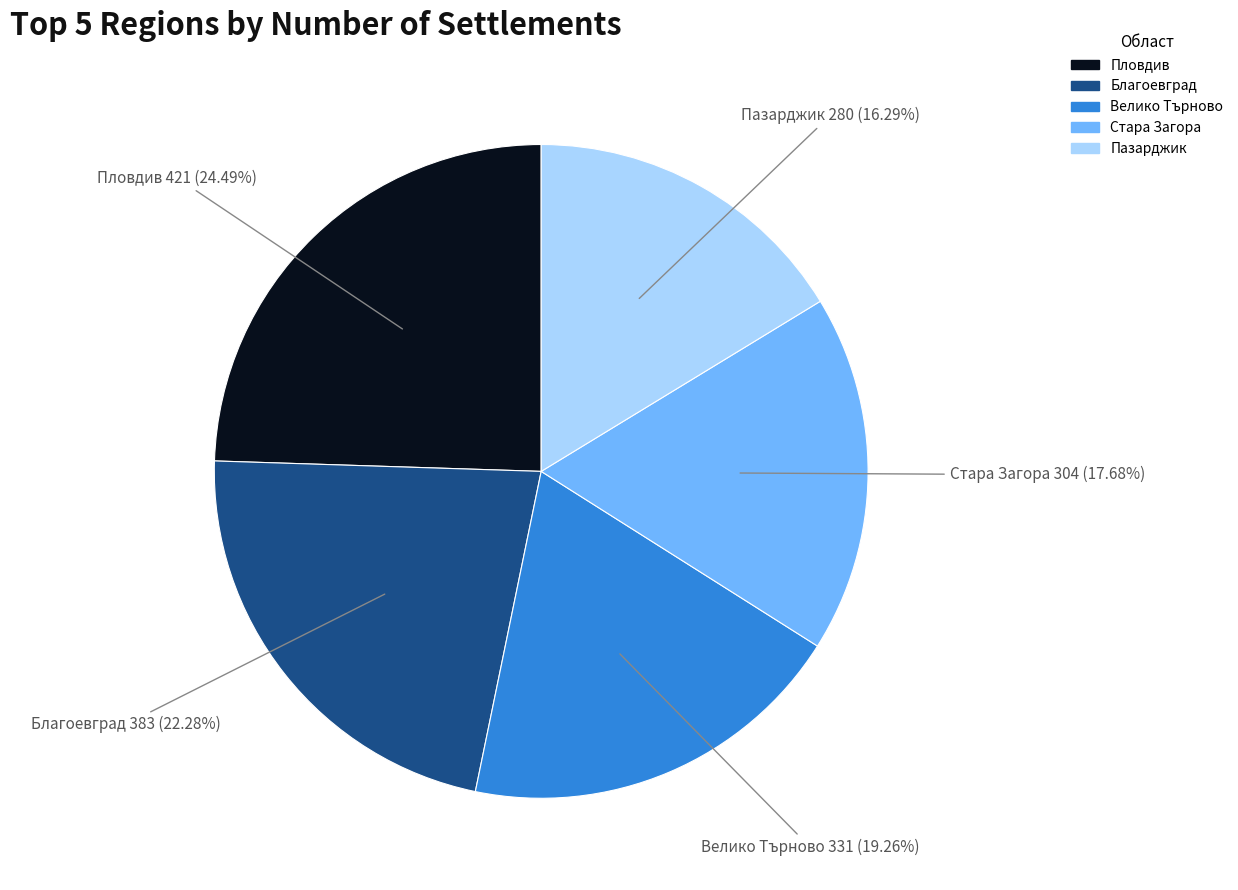

Is there any slice that represents more than half of the pie?

No